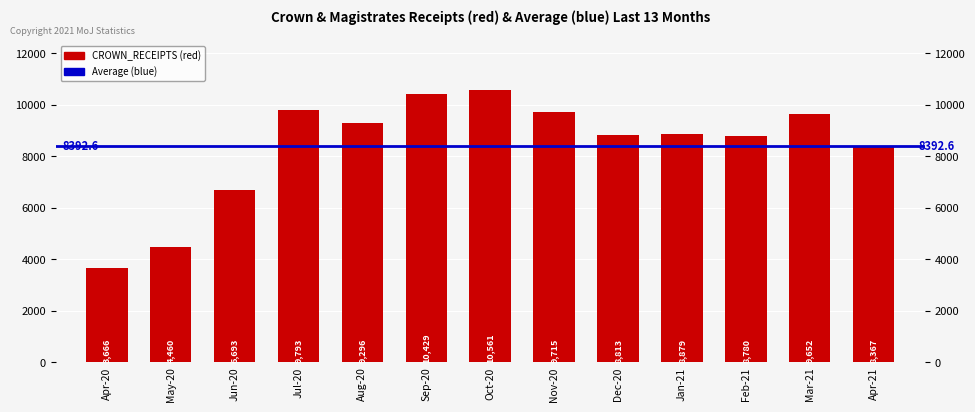

At which label does the data first exceed 8879?

Jul-20